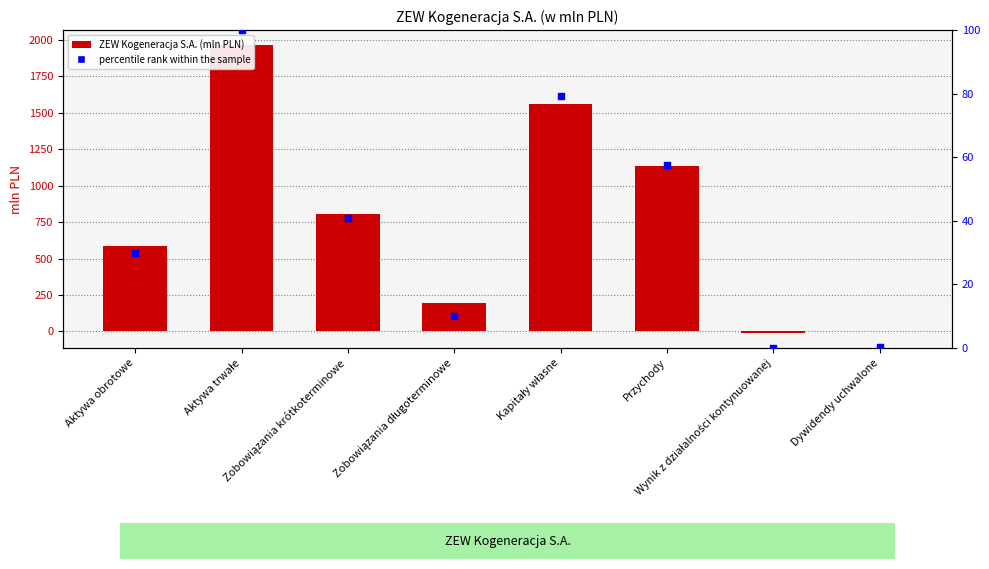

What are all the series names shown in the legend?

ZEW Kogeneracja S.A., percentile rank within the sample